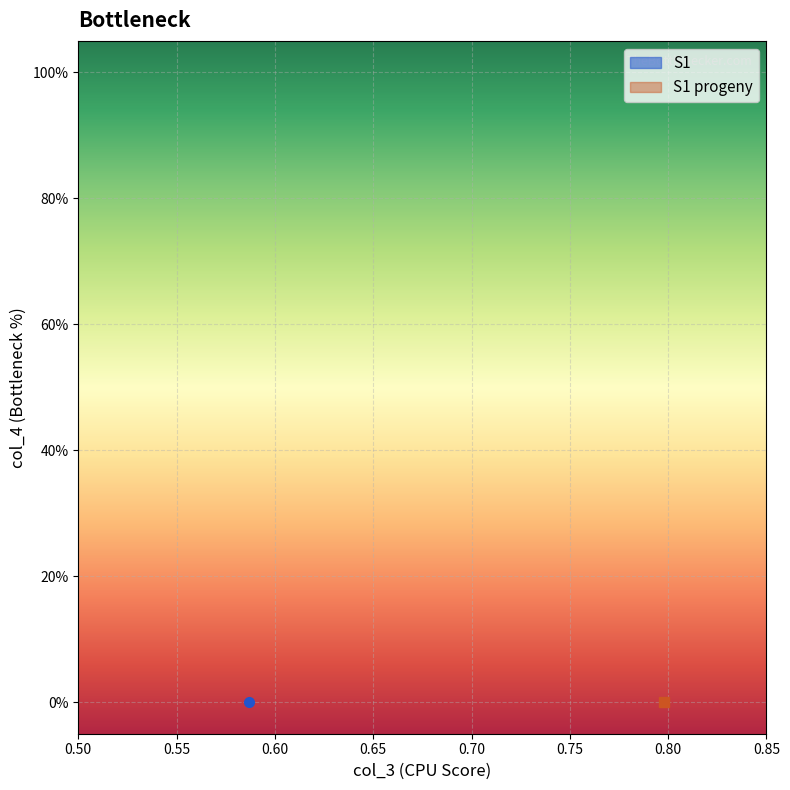

Reading right to left, extract all data points from this chart.

S1: 0.0	0.6
S1 progeny: 0.0	0.8